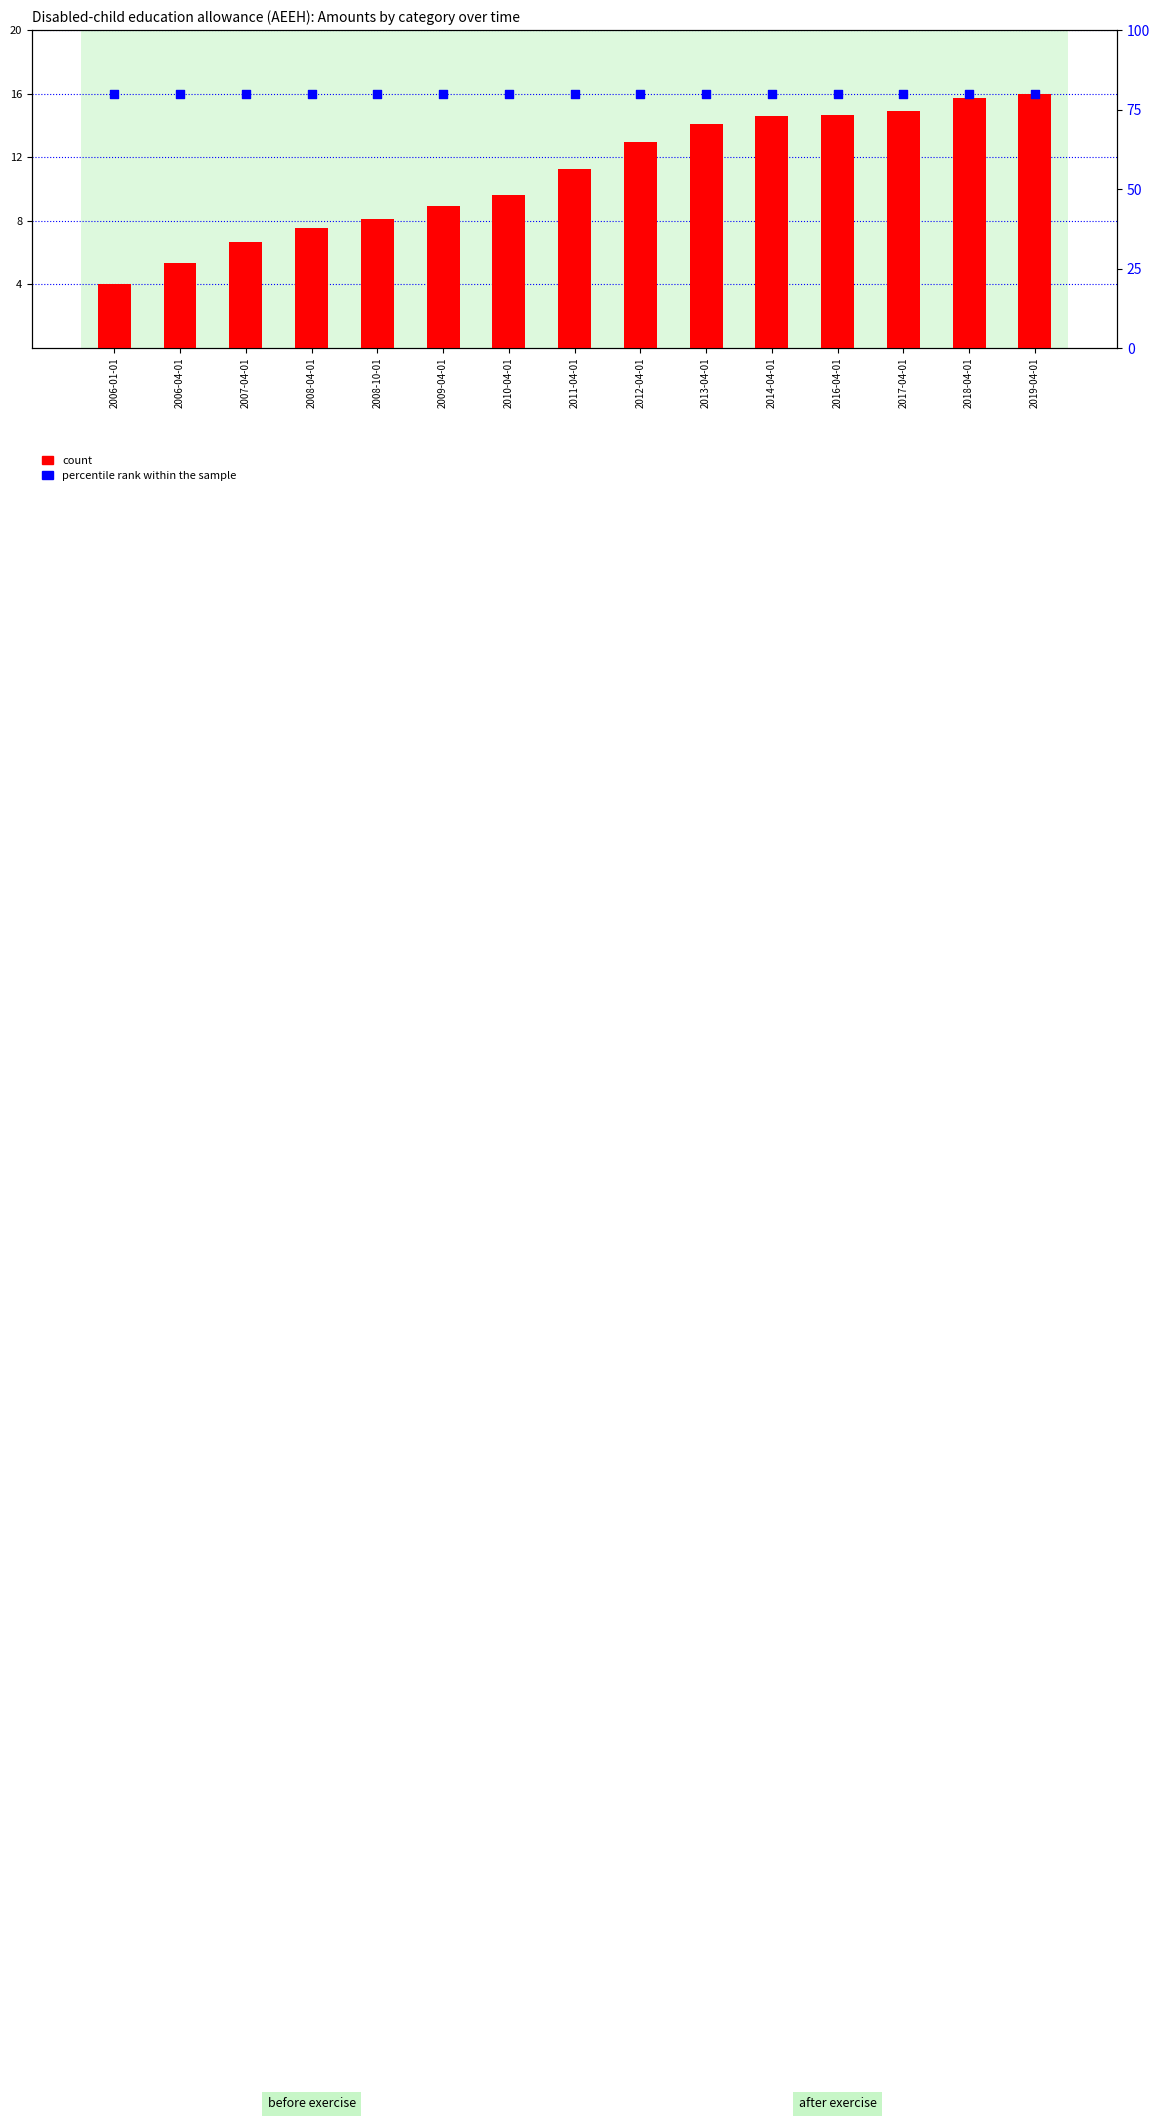

Is the value of count at 2012-04-01 greater than the value of percentile rank within the sample at 2007-04-01?

No